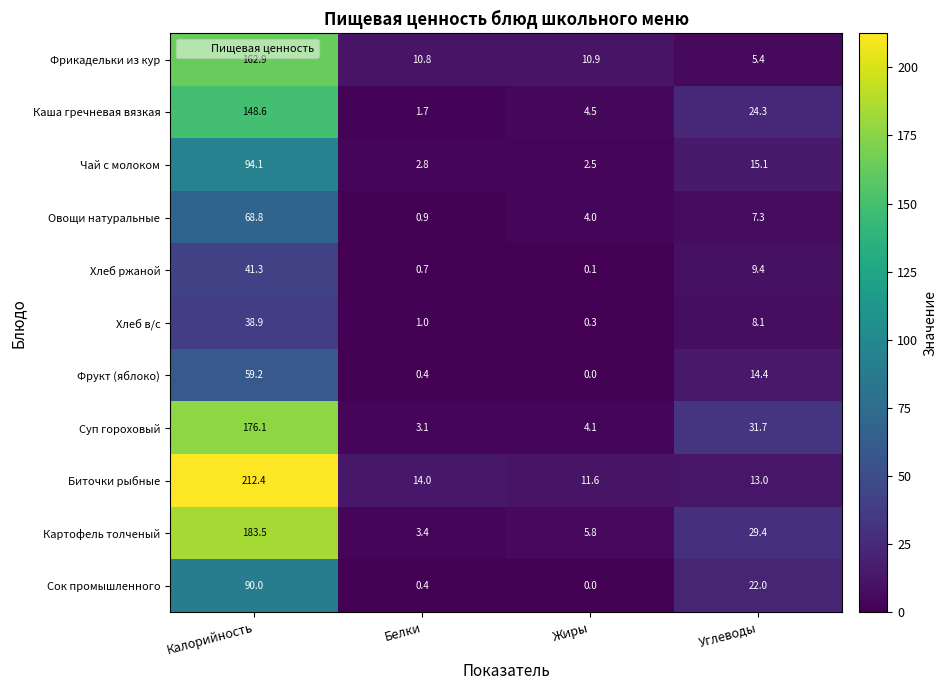

How many values in the Биточки рыбные series are below 14?

2